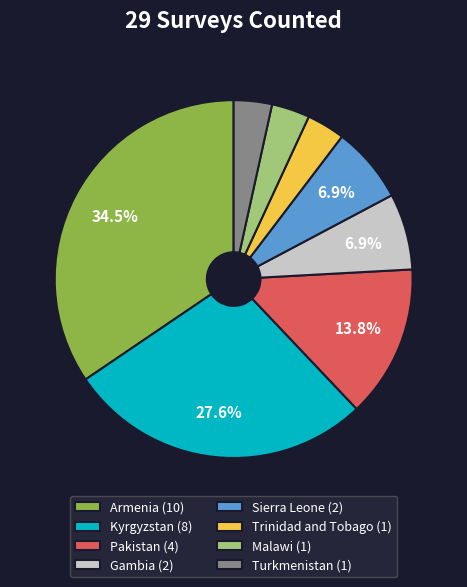

Approximately how many times larger is the value at Sierra Leone (2) compared to Pakistan (4)?

0.5